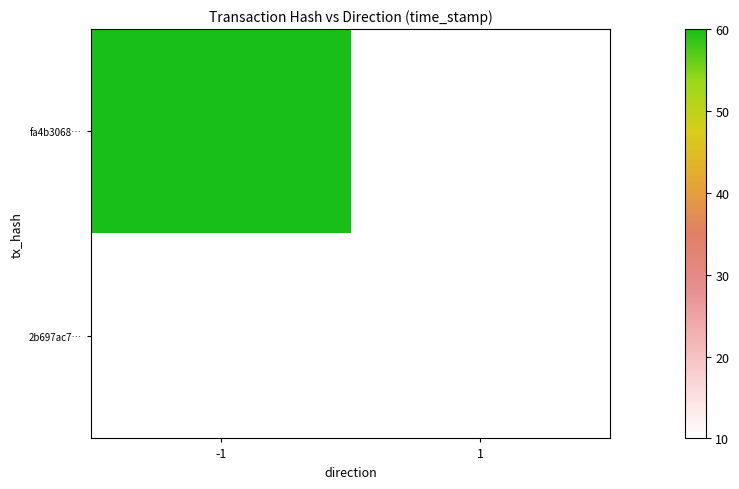

Between 1 and -1, which is larger?

-1